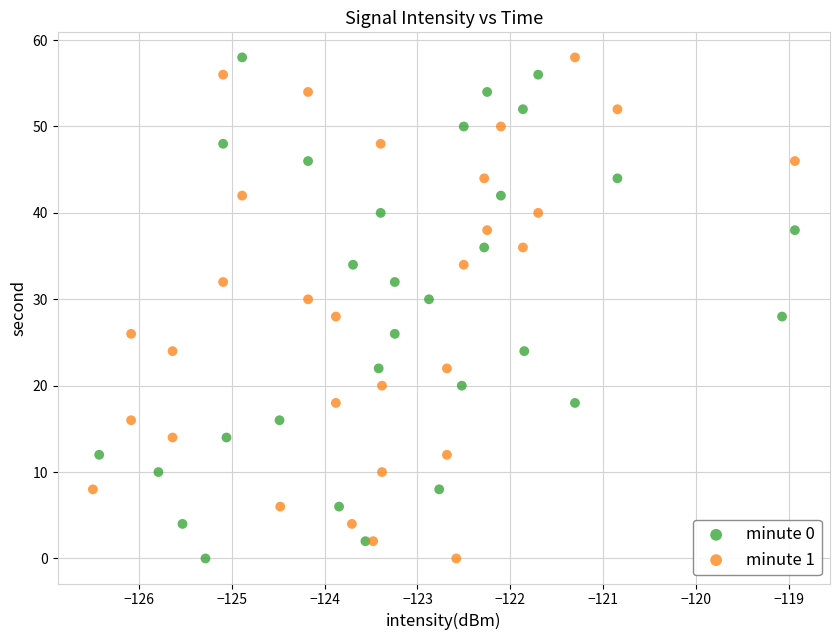

What are all the series names shown in the legend?

minute 0, minute 1